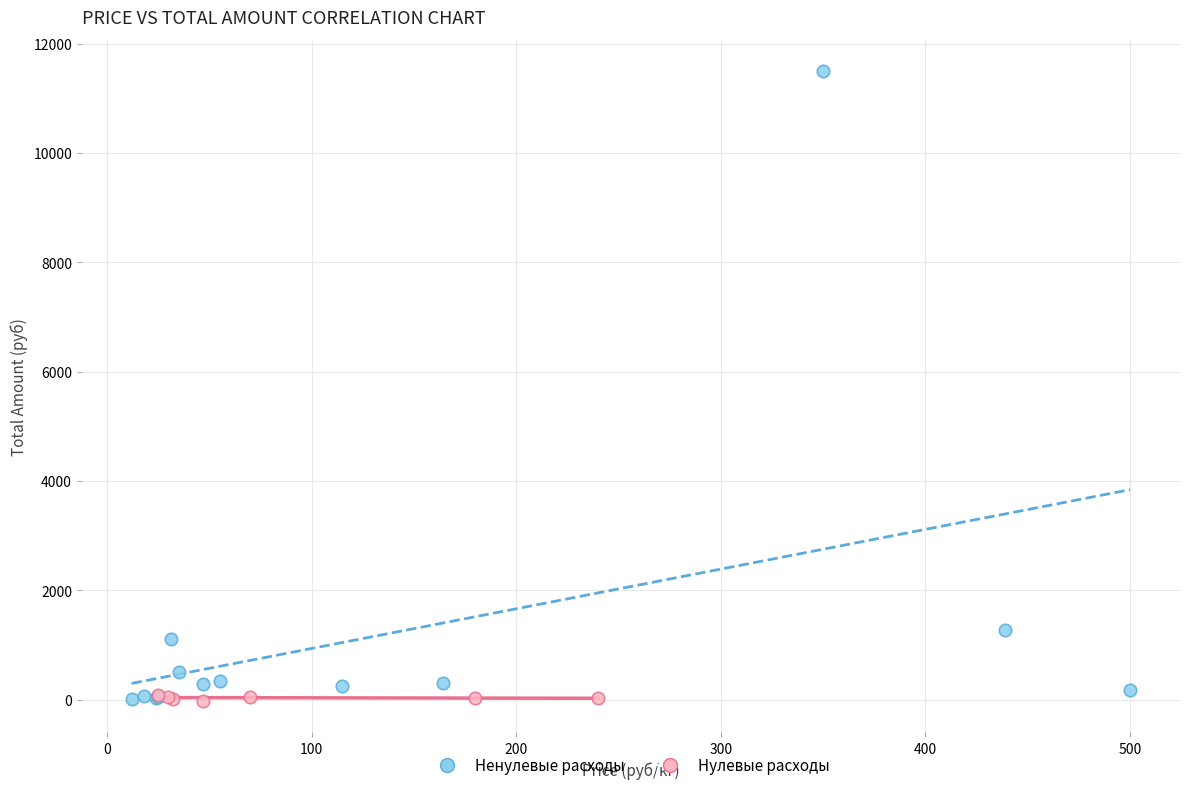

Which series has the widest spread of Y values?

Ненулевые расходы